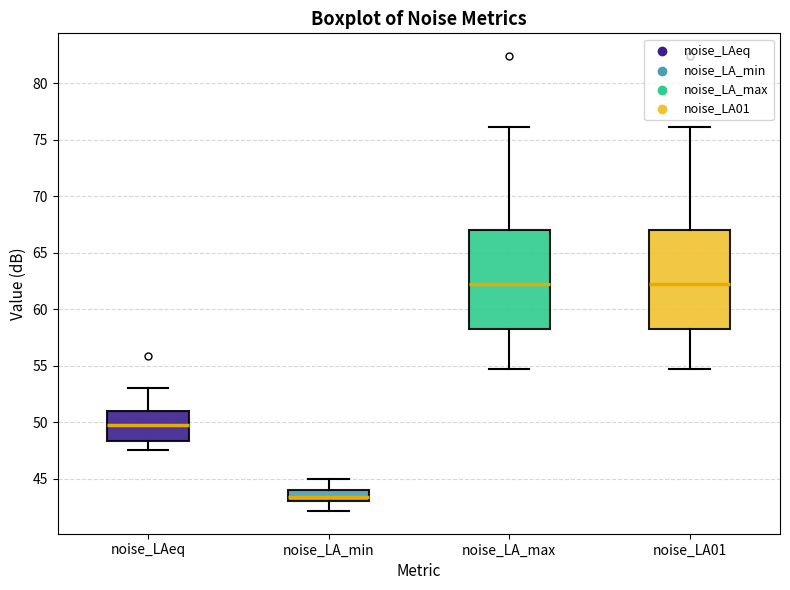

Where is the lower edge of the box for noise_LA_max on the y-axis? The values are not printed on the chart, so give them approximately, as read against the axis.

58.5